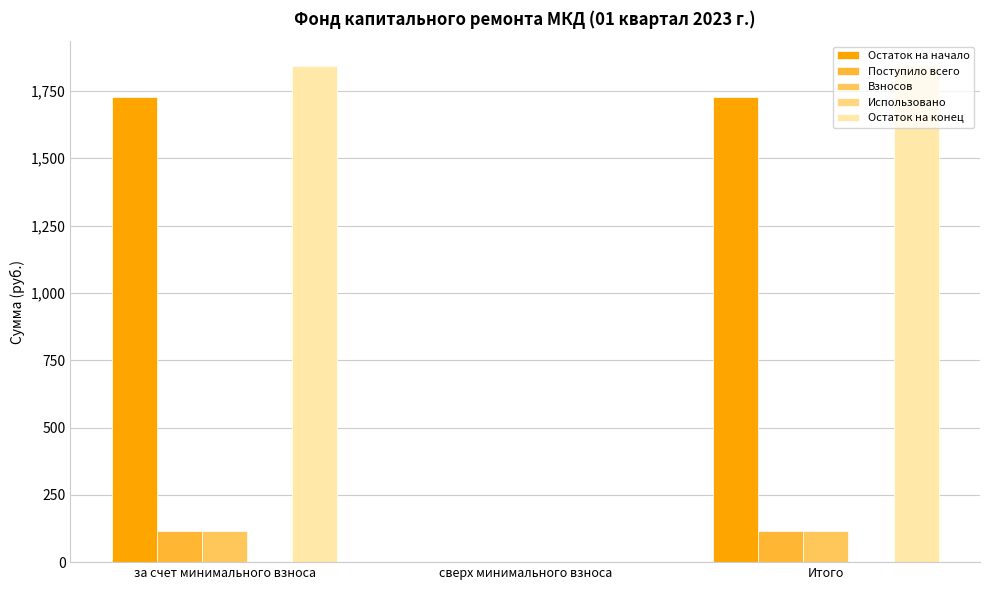

How many series are shown in this chart?

4